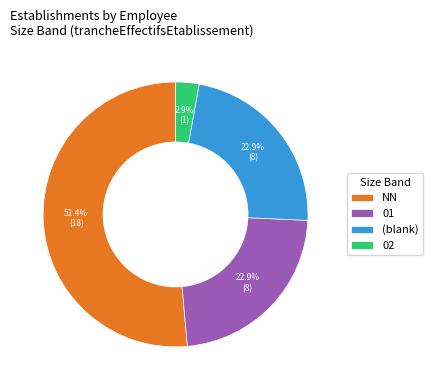

Is the sum of (blank) and 01 greater than half?

No